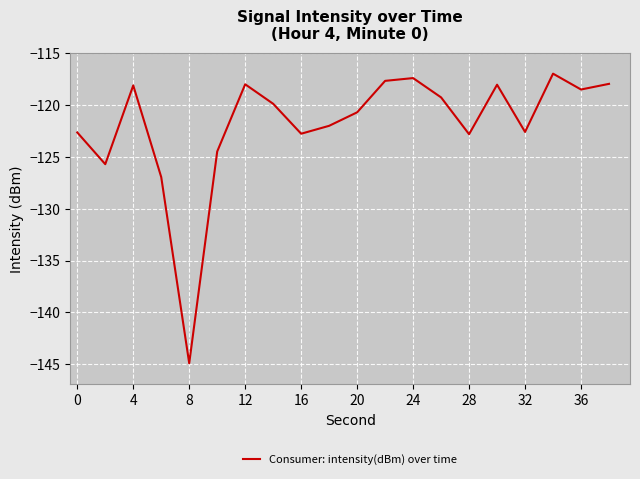

What is the smallest value displayed?

-144.9